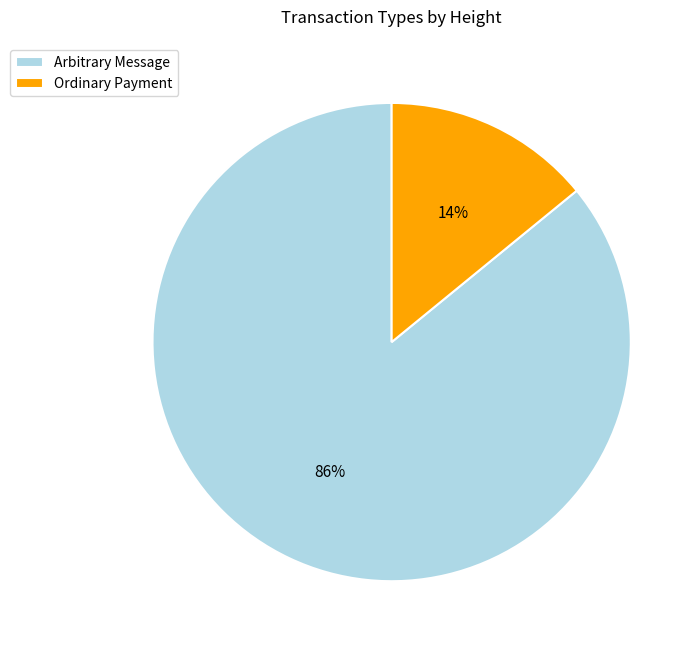

To the nearest percent, what portion does Ordinary Payment represent?

14%